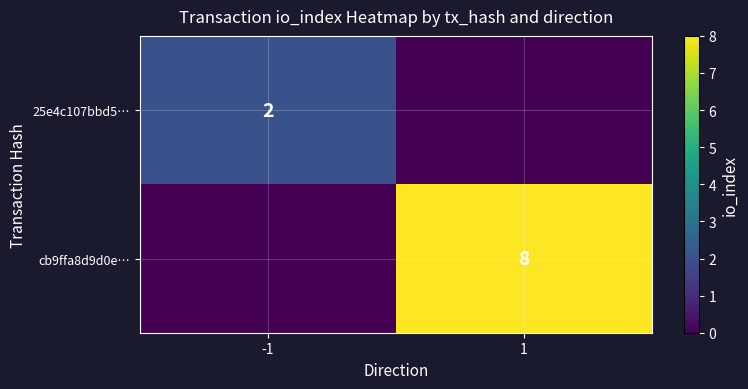

How many series are shown in this chart?

2